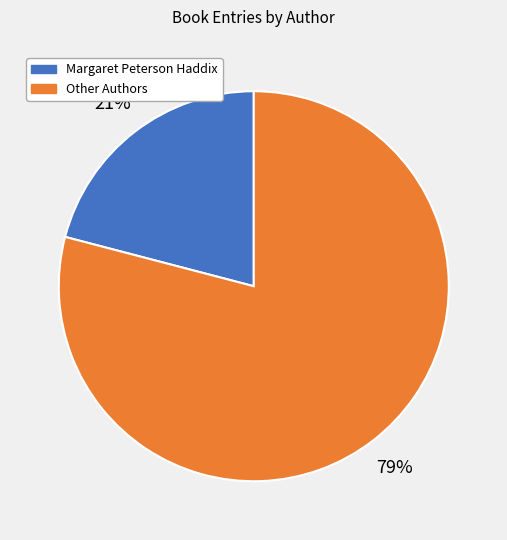

To the nearest percent, what is the average slice percentage?

50%